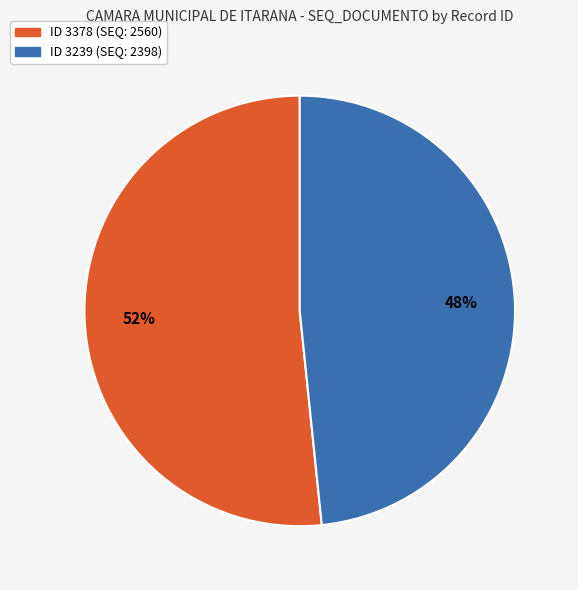

Does any single category account for the majority?

Yes